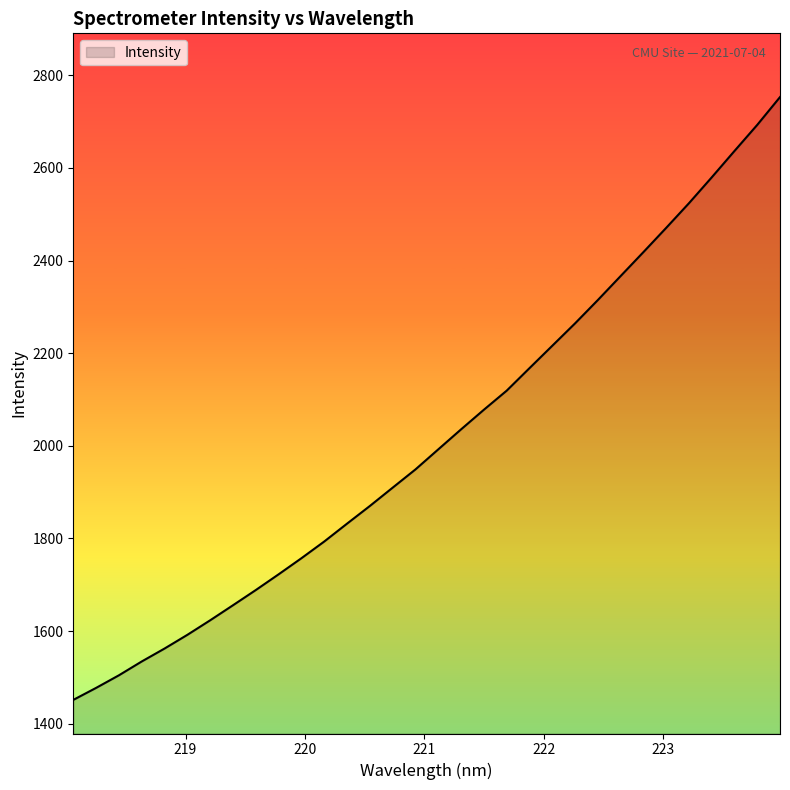

What is the smallest value displayed?

1451.4